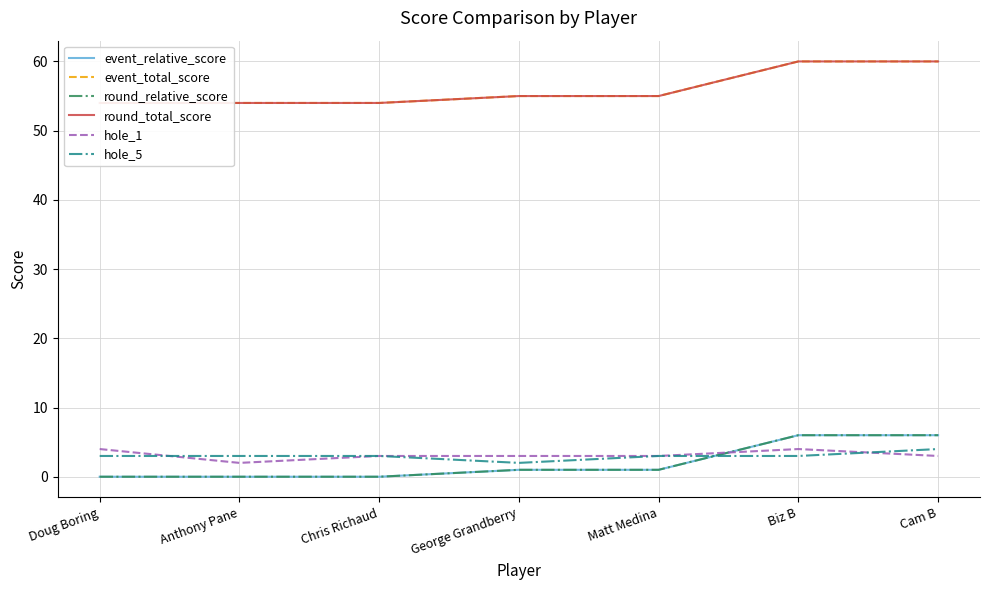

What value does the event_total_score series have at Doug Boring?

54